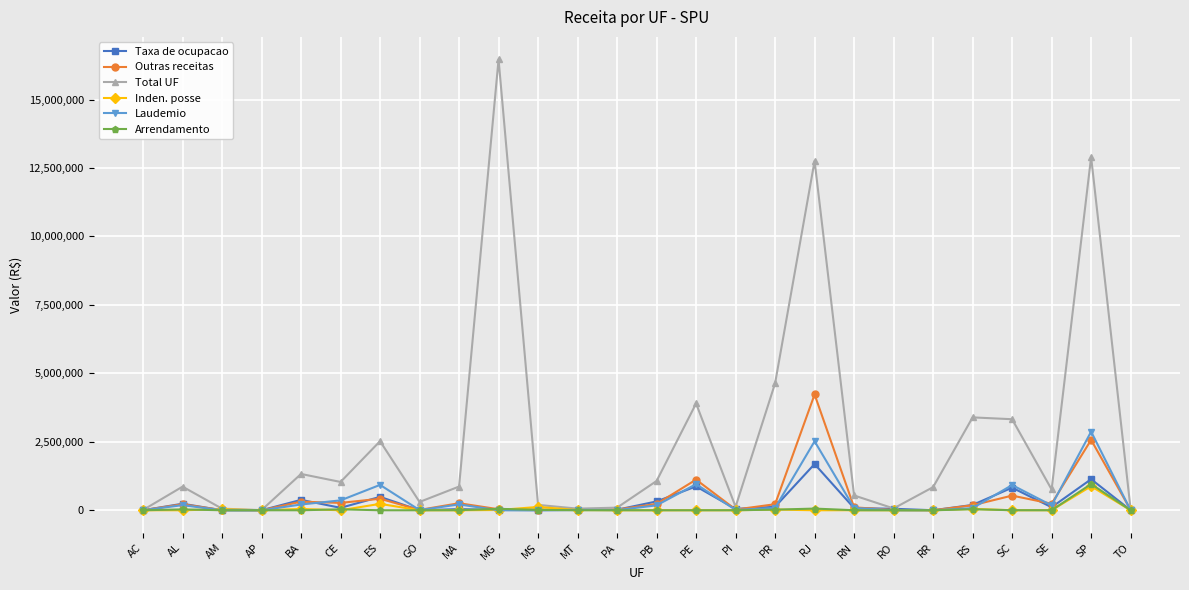

What is the sum of all Inden. posse values?

1418563.5